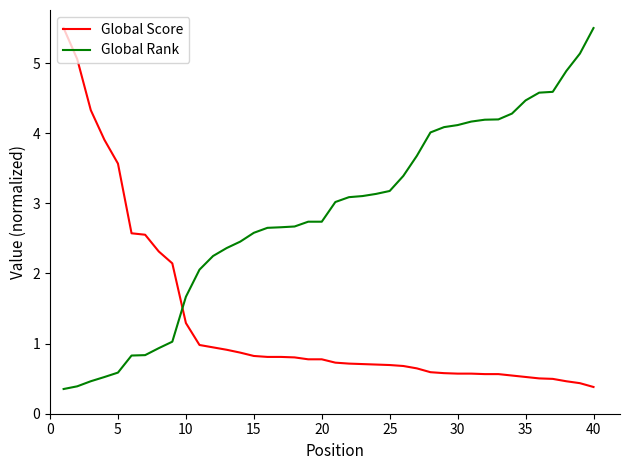

Rank the series by their average value, from lowest to highest.

Global Score, Global Rank